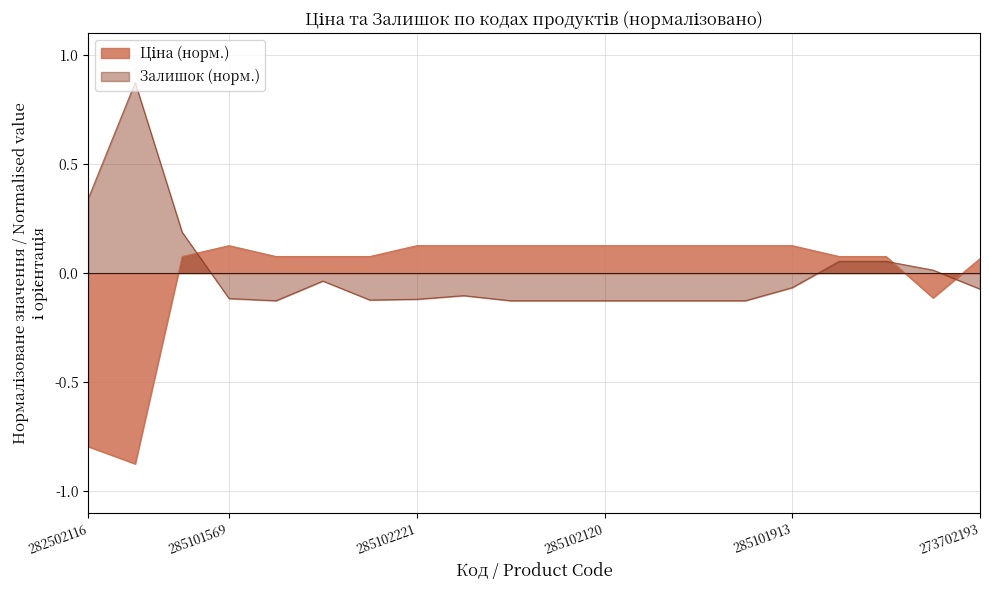

What is the approximate value of Ціна at 284162248?

0.1